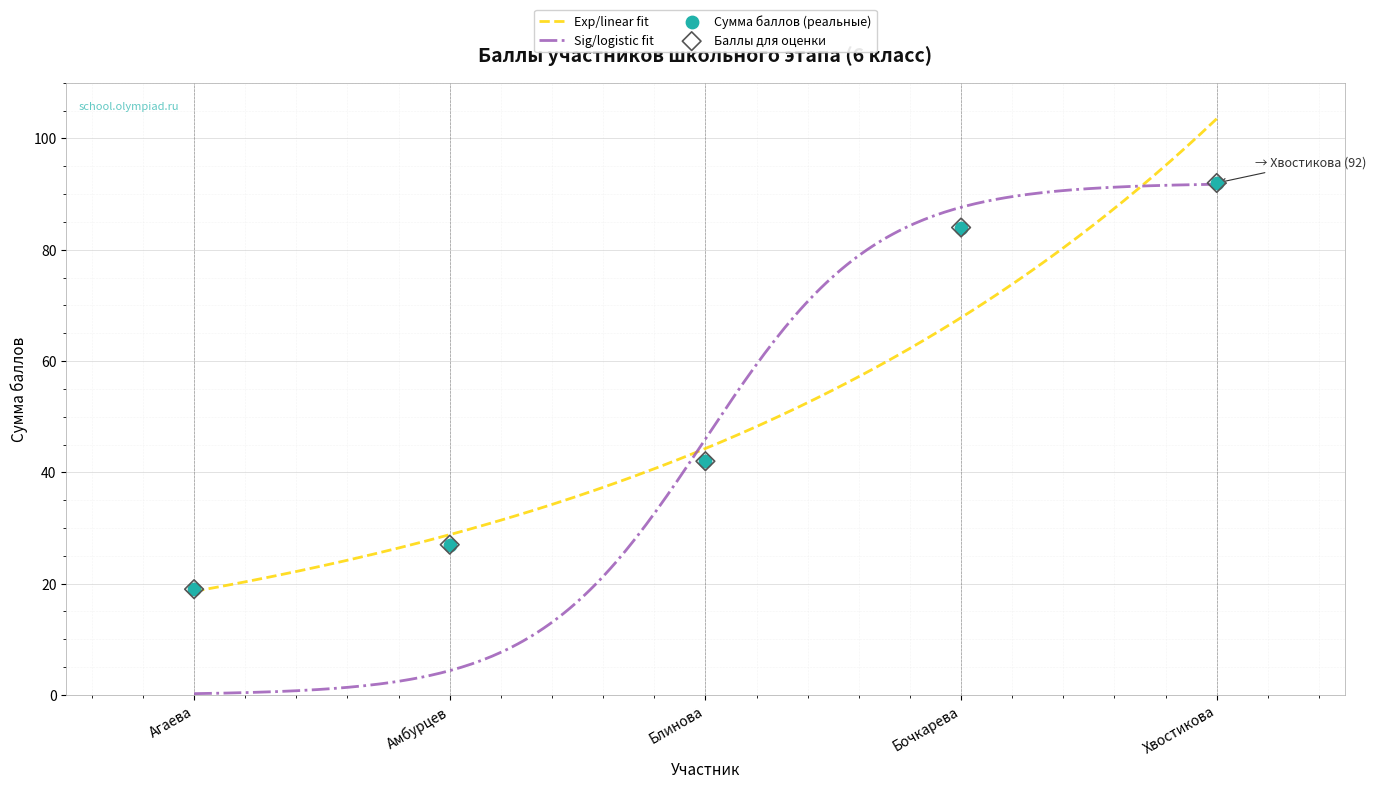

Approximately how many times larger is the value at Амбурцев compared to Бочкарева?

0.3